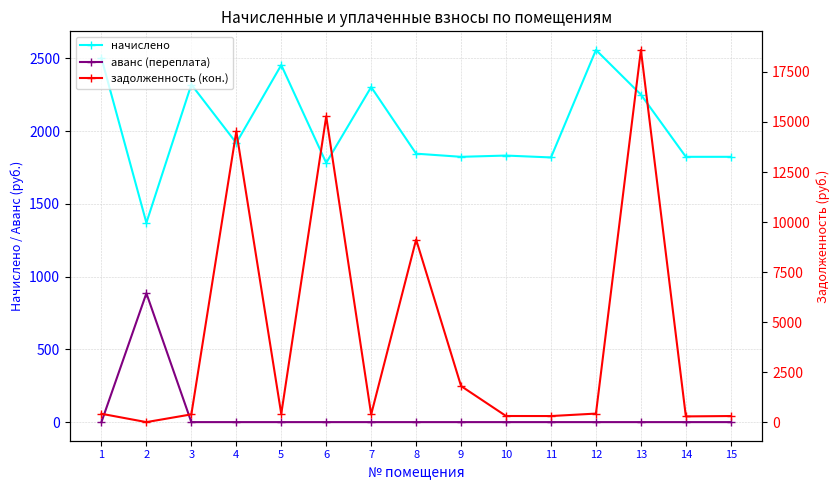

At which category is the sum across all series the highest?

13